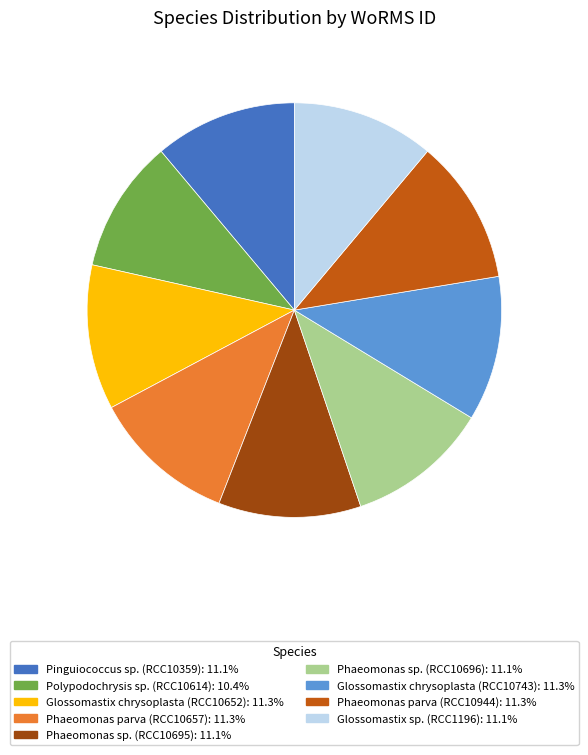

Count the number of slices in the pie.

9